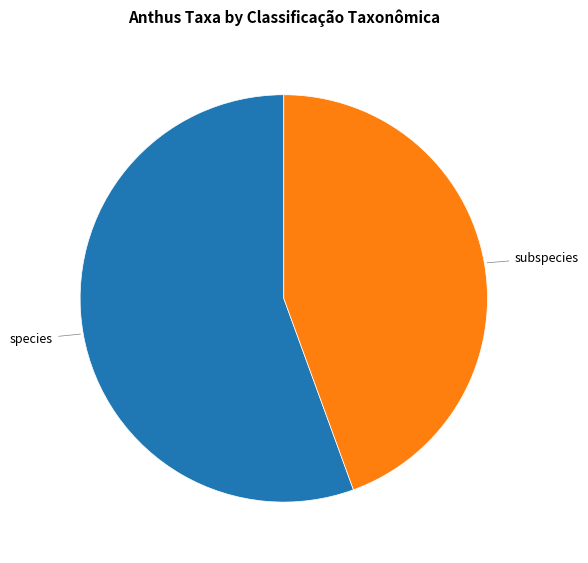

Is there any slice that represents more than half of the pie?

Yes